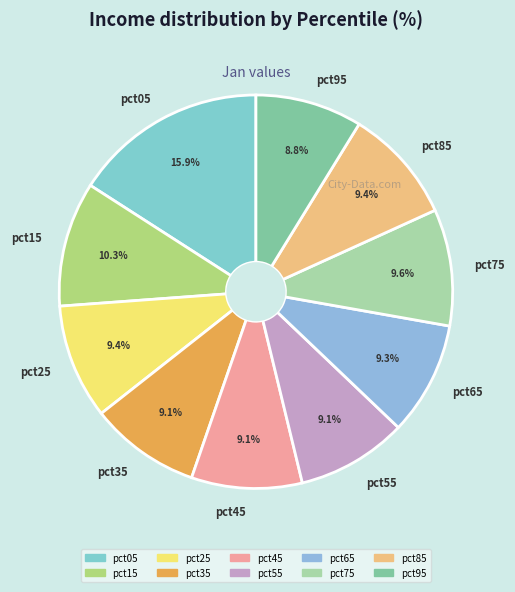

What percentage is the pct15 slice, to the nearest percent?

10%